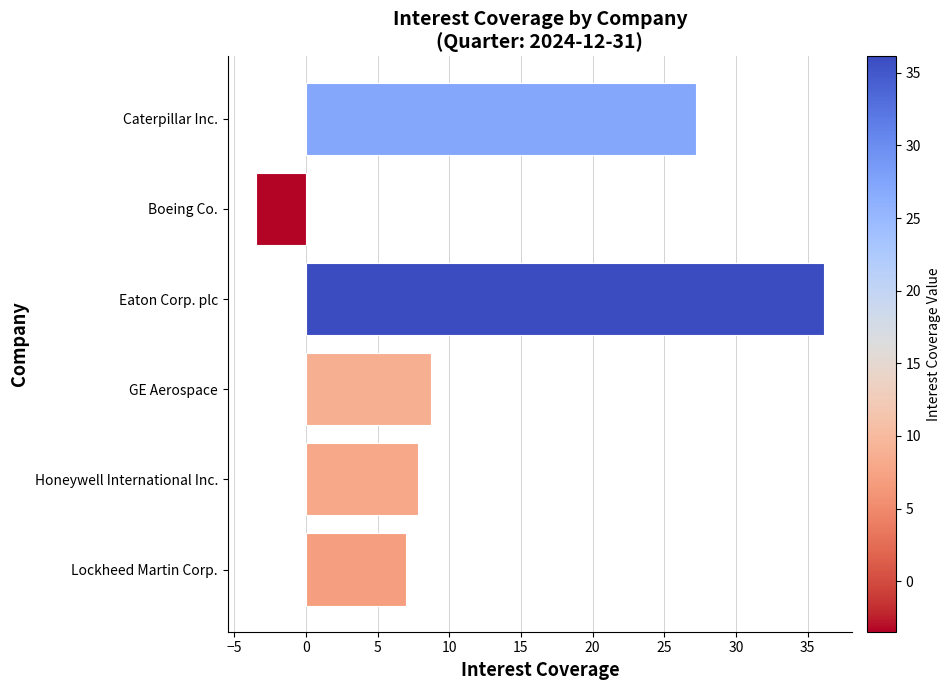

How many values are above zero?

5